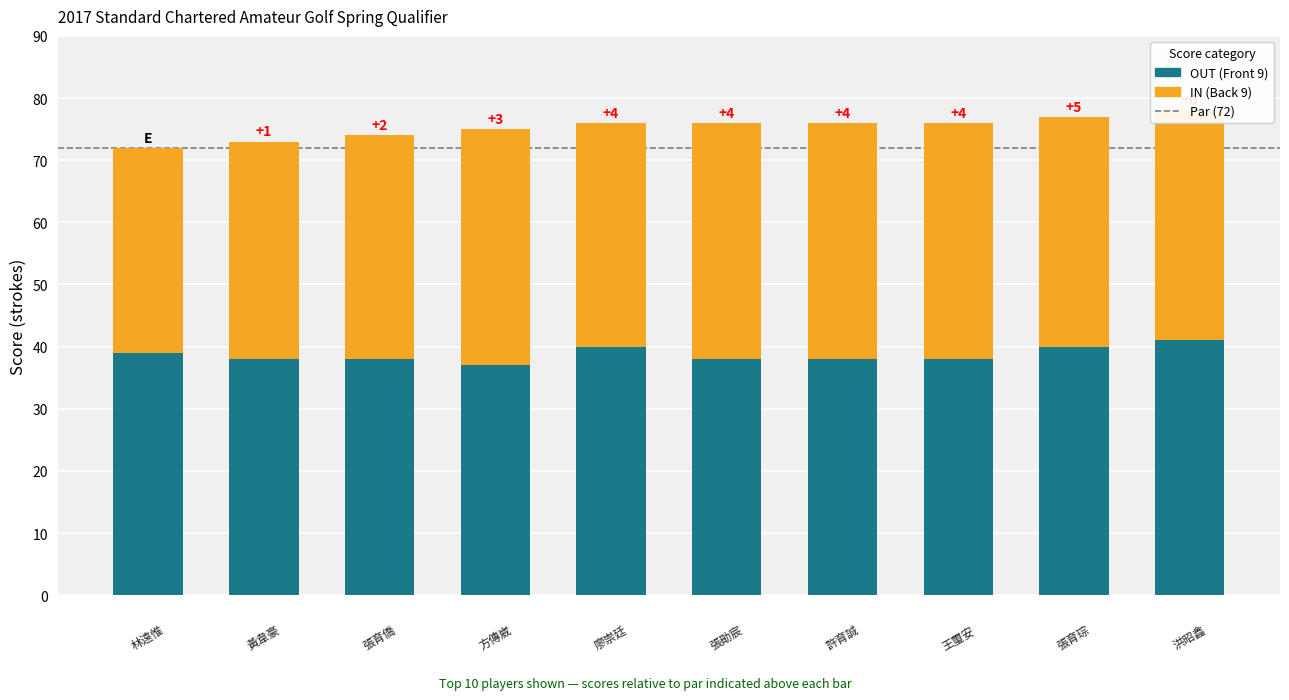

What is the sum of all OUT (Front 9) values?

387